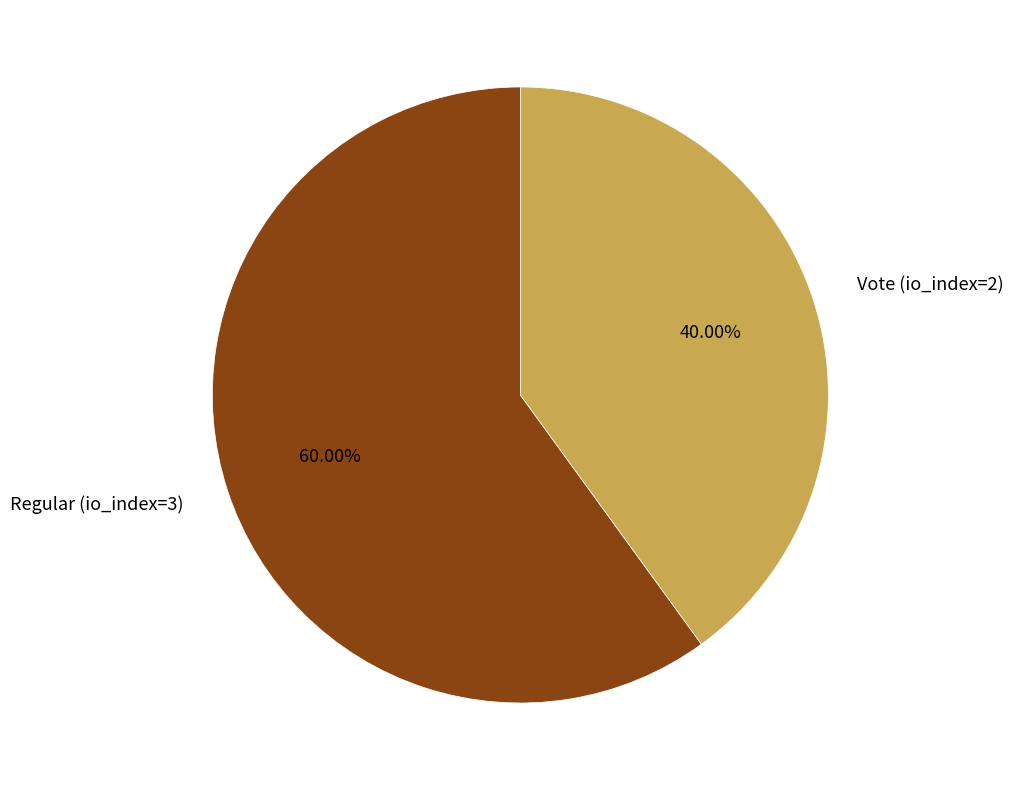

Approximately how many times larger is the value at Vote (io_index=2) compared to Regular (io_index=3)?

0.7